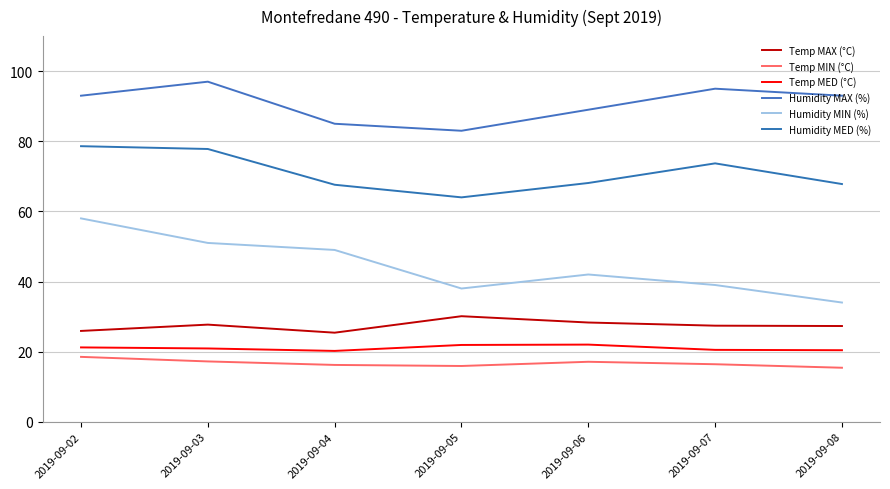

What is the value of the Humidity MAX (%) point at the 3rd from the left?

85.0